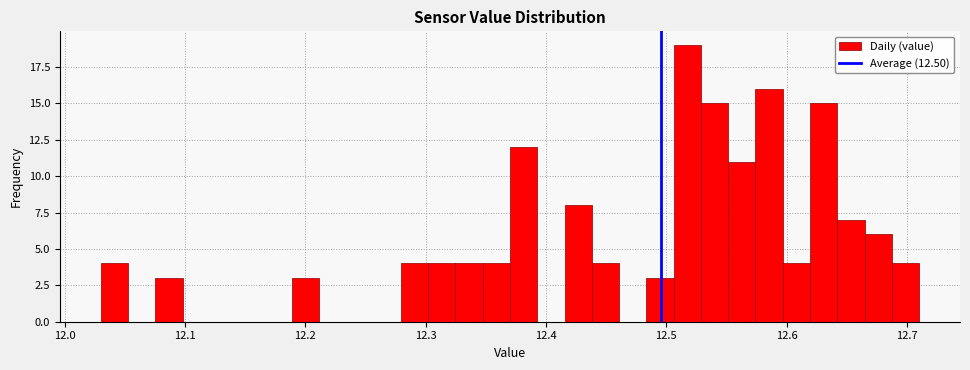

Around what value on the x-axis is the tallest bar? Give the approximate position of its centre, as read against the axis.

12.52